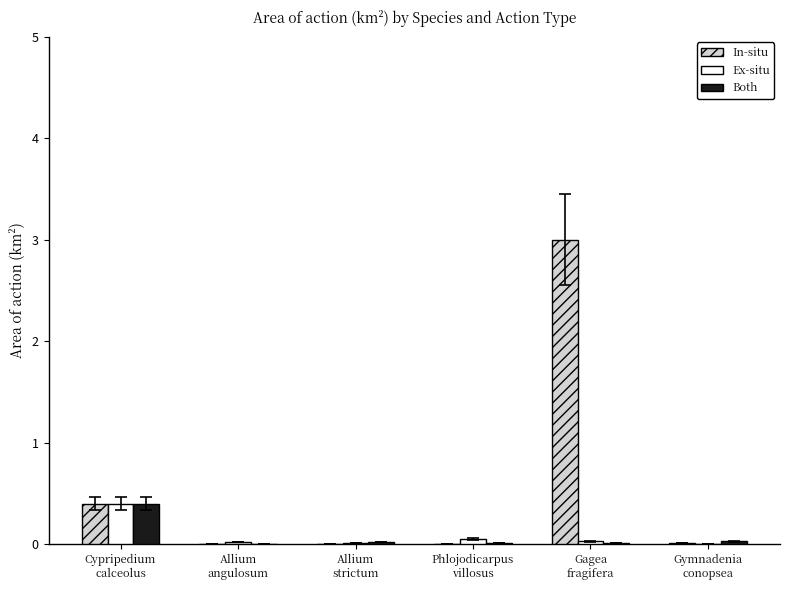

Between Gagea
fragifera and Gymnadenia
conopsea, which series saw the biggest shift?

In-situ